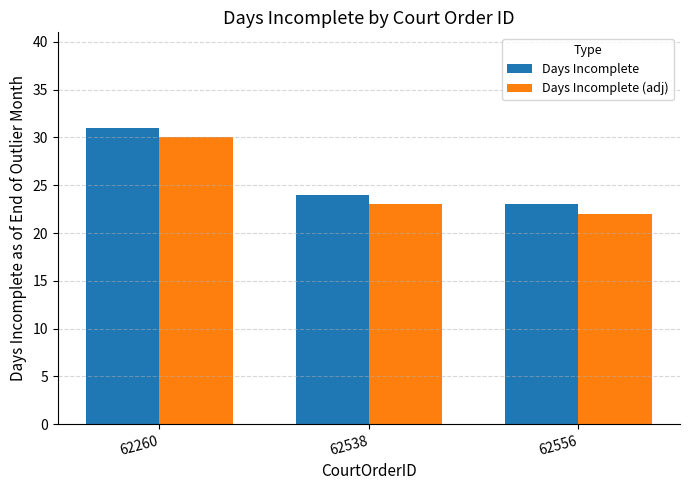

What is the difference between the maximum and minimum values in the Days Incomplete series?

8